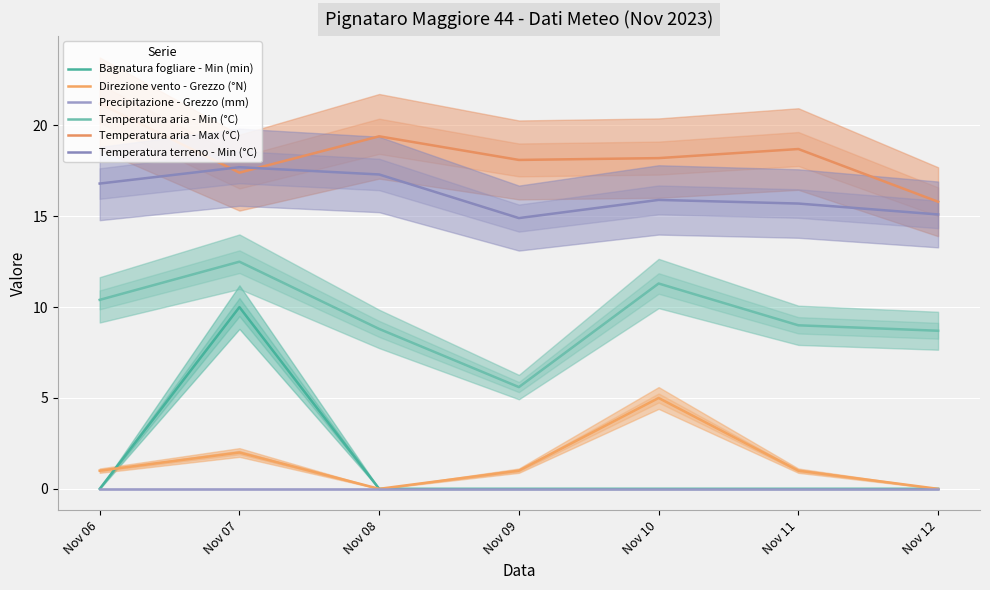

Where does the Temperatura terreno - Min (°C) series first go above 15?

Nov 06